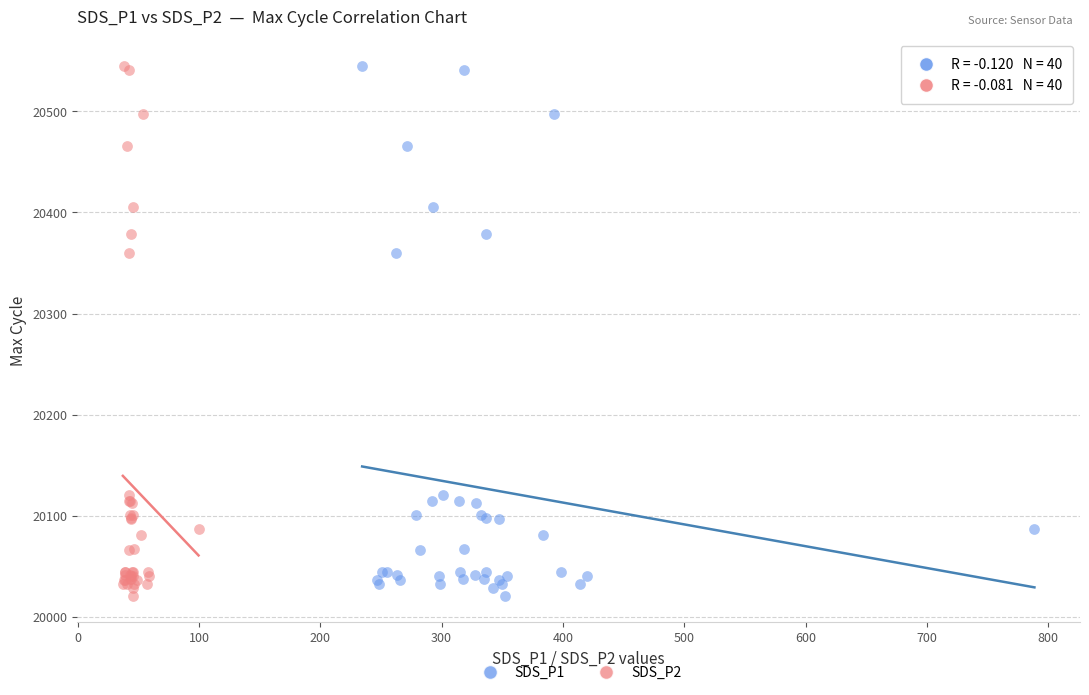

What are all the series names shown in the legend?

SDS_P1, SDS_P2